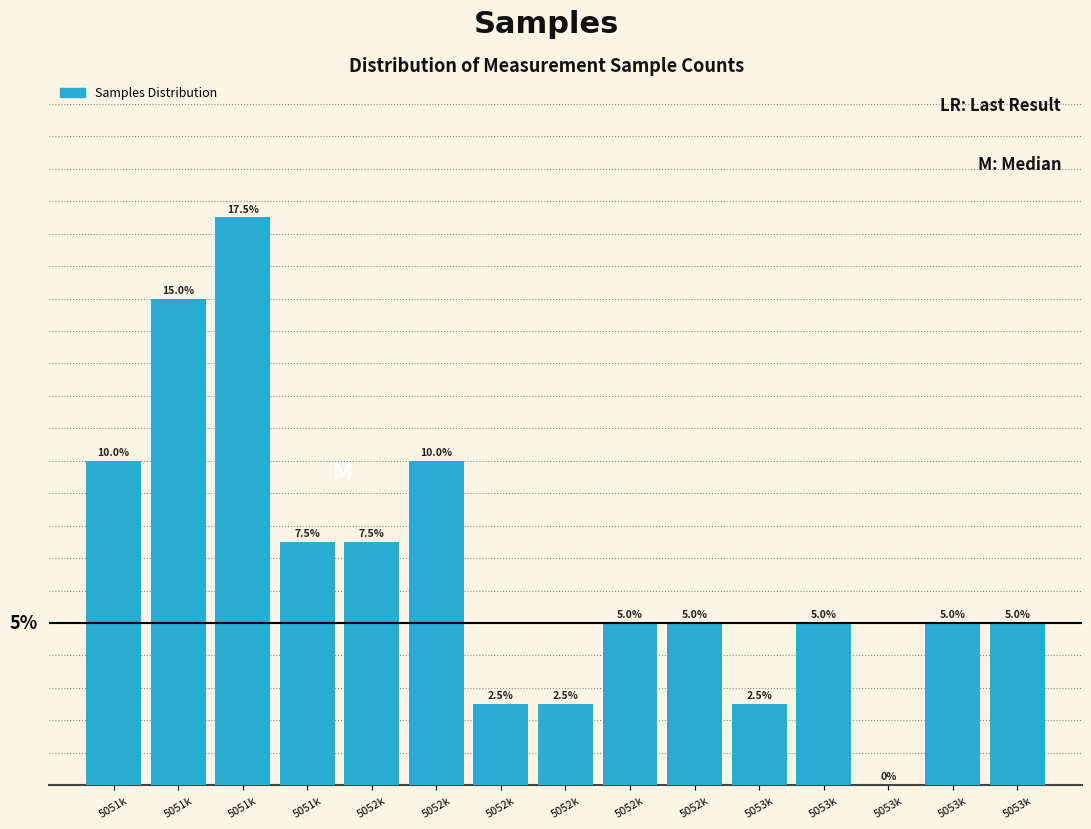

Are the bars horizontal?

No